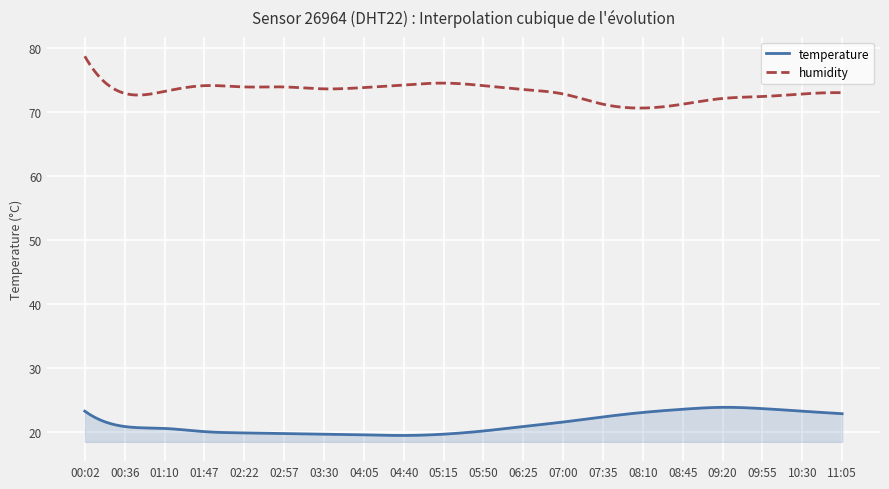

Which series has the widest spread of values?

humidity